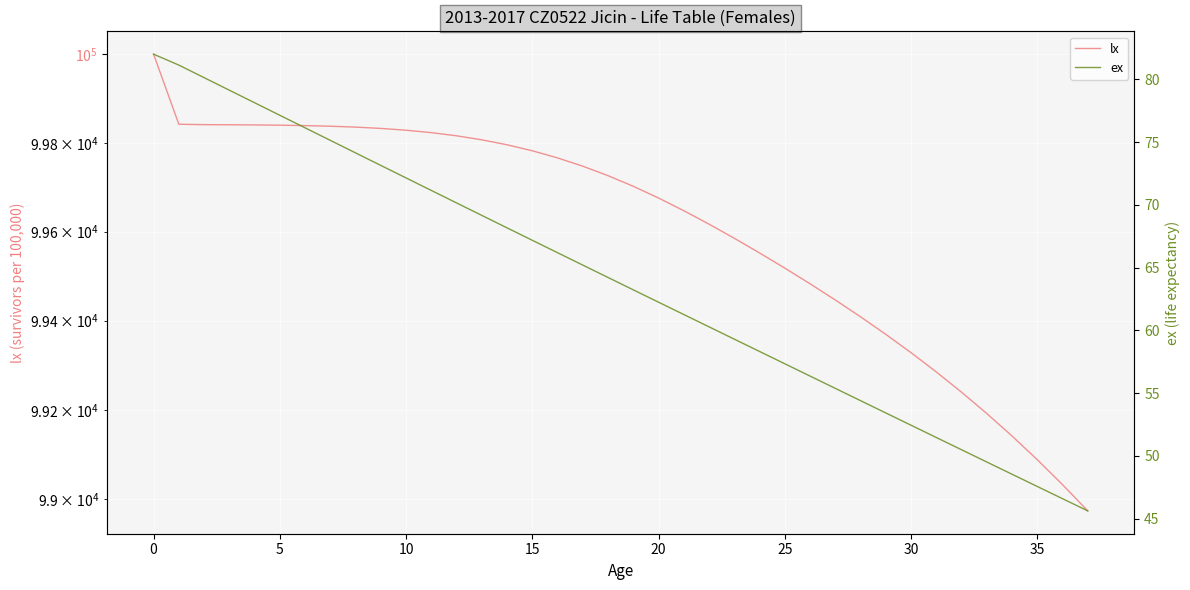

What is the sum of all ex values?

2423.4